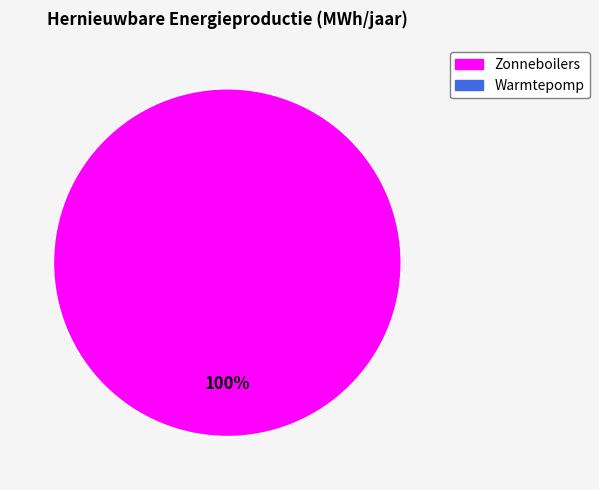

Is there any slice that represents more than half of the pie?

Yes